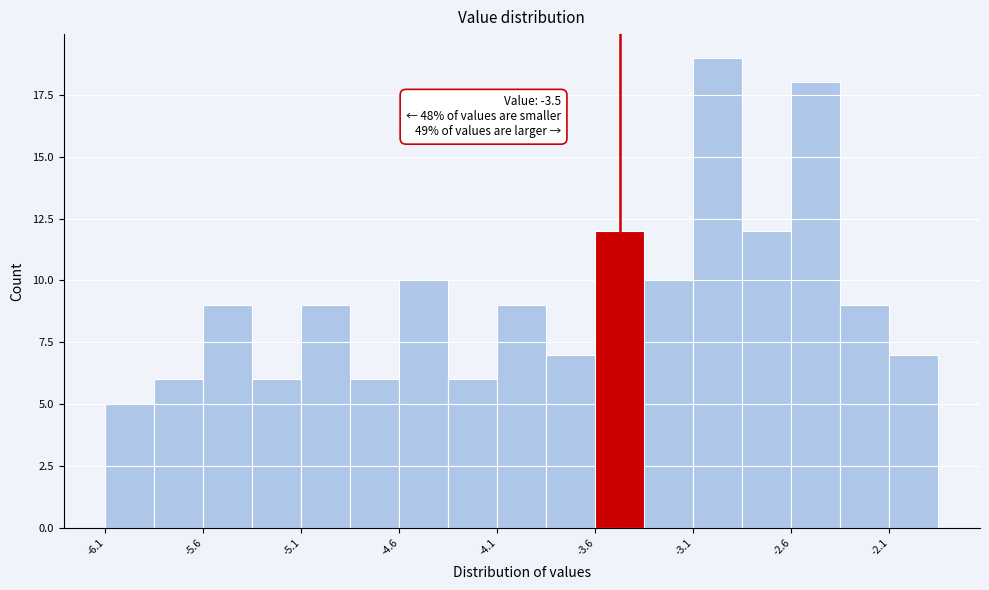

Which range on the x-axis has the tallest bar?

-3.125 to -2.875